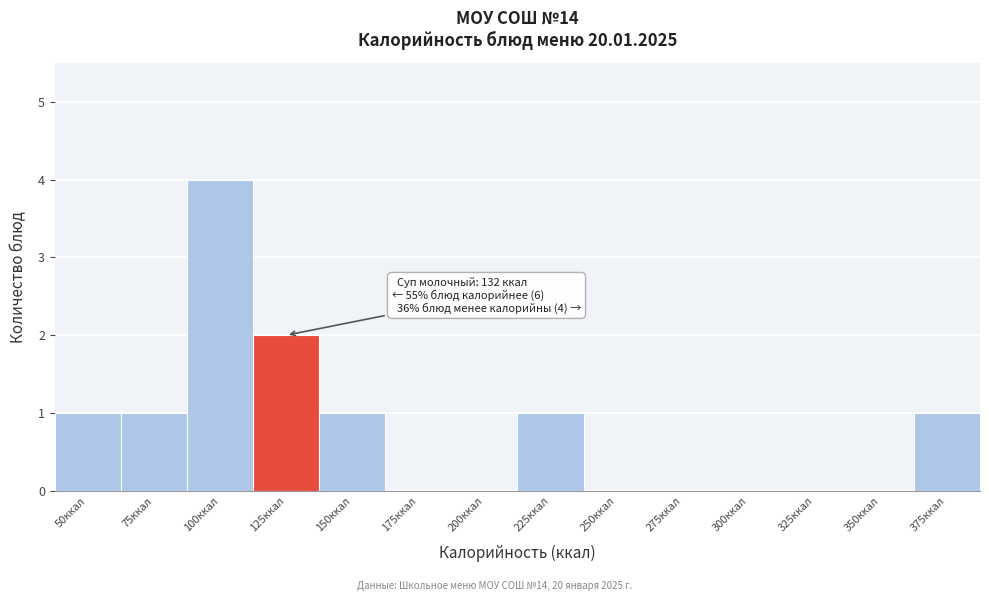

Reading left to right, extract all data points from this chart.

50ккал=1	75ккал=1	100ккал=4	125ккал=2	150ккал=1	175ккал=0	200ккал=0	225ккал=1	250ккал=0	275ккал=0	300ккал=0	325ккал=0	350ккал=0	375ккал=1